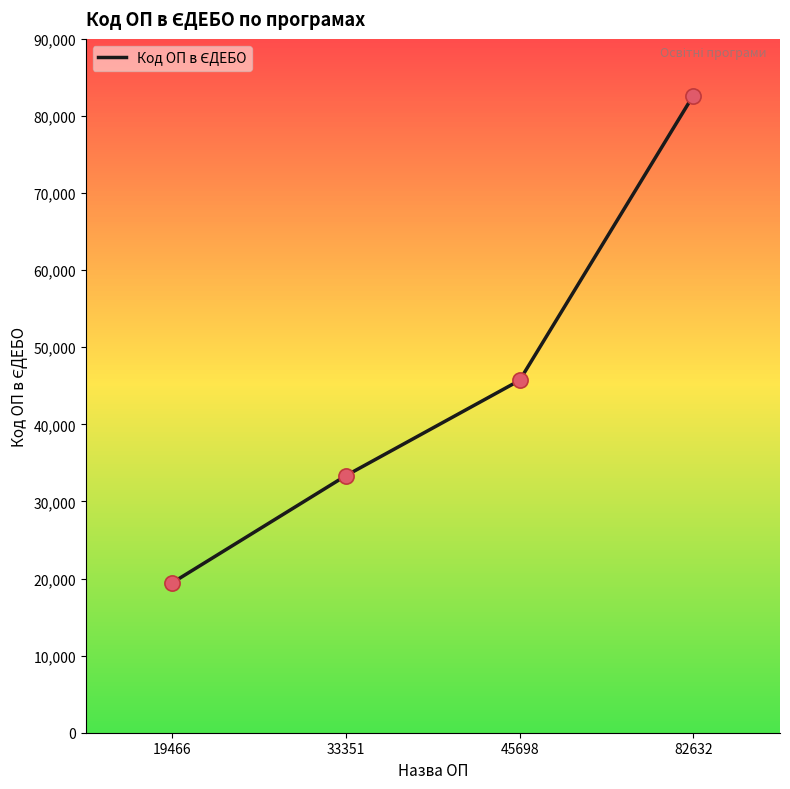

Which has a higher value, 45698 or 19466?

45698